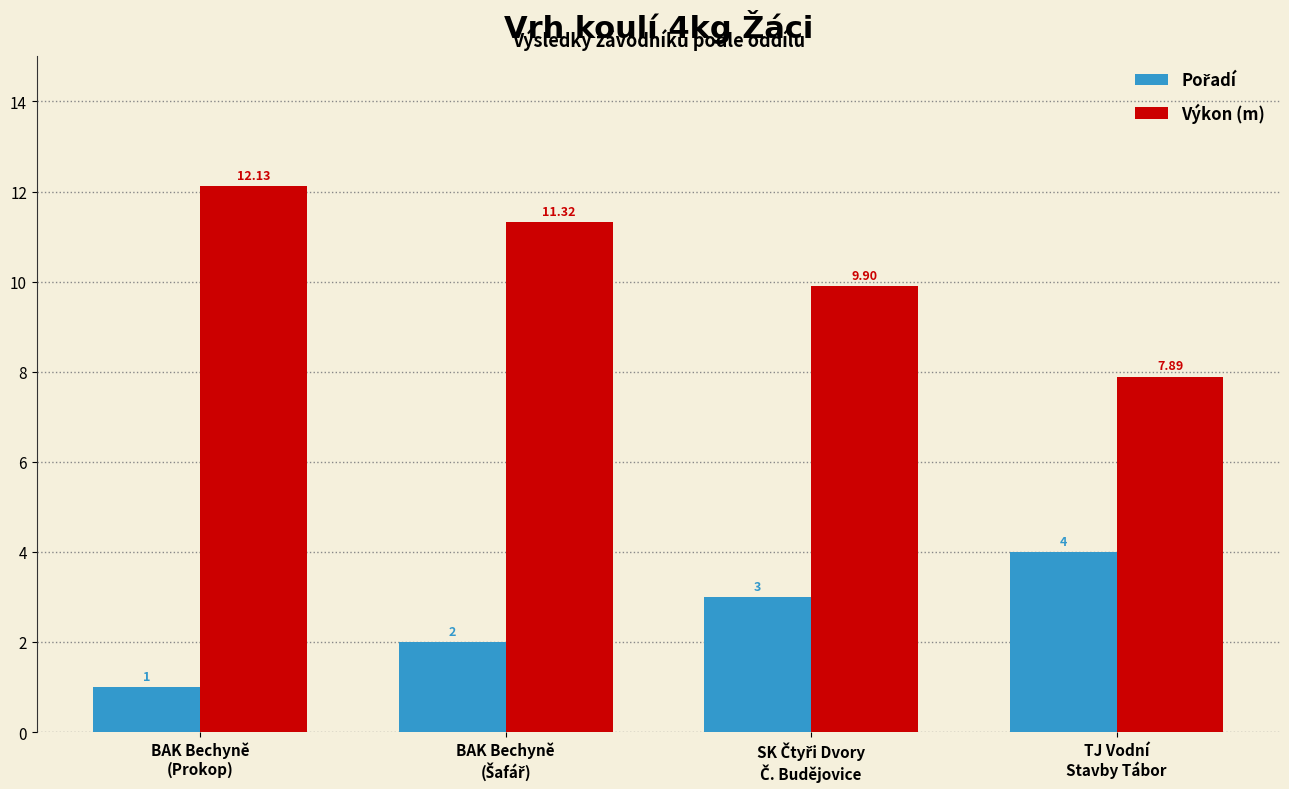

Which series has the largest total across all categories?

Výkon (m)